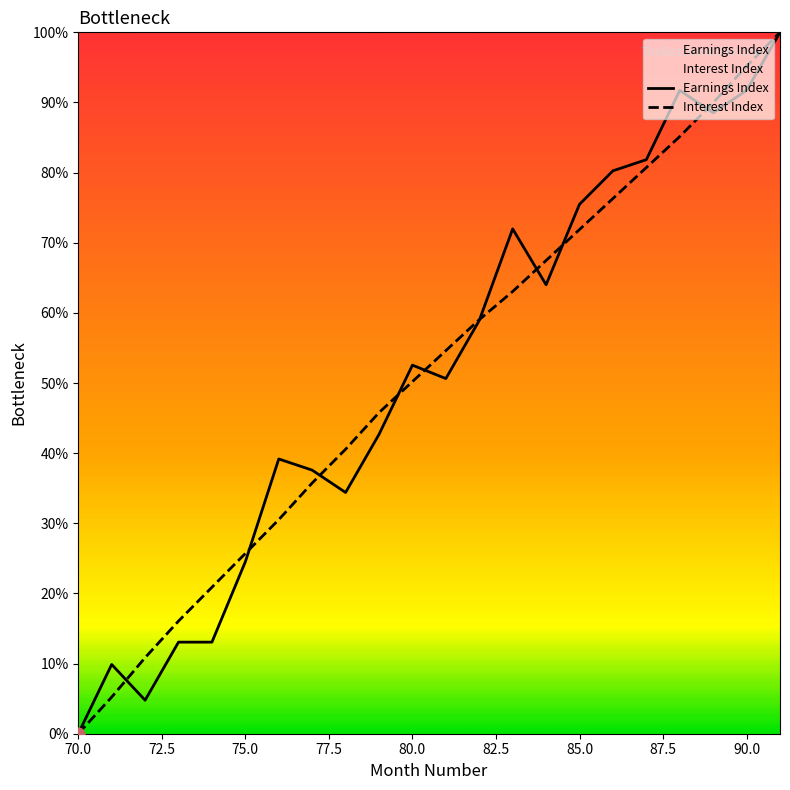

Which series contains the lowest Y value?

Earnings Index